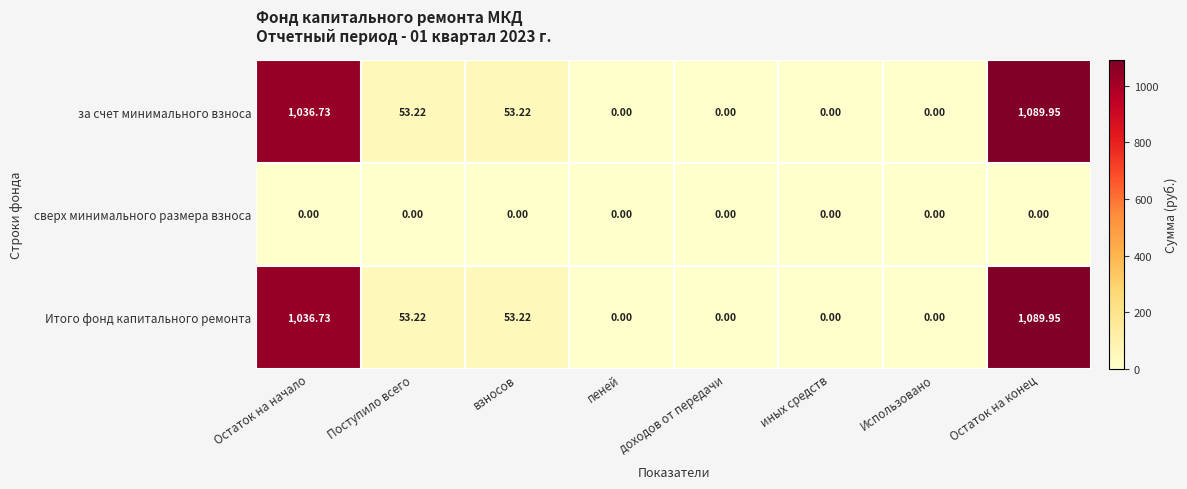

At which category is the sum across all series the highest?

Остаток на конец